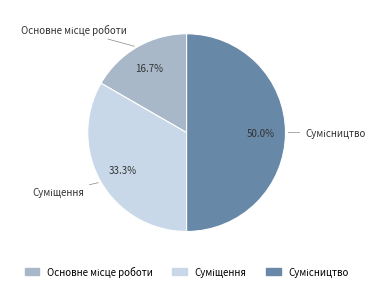

Is it true that Суміщення is 25% of the pie?

False